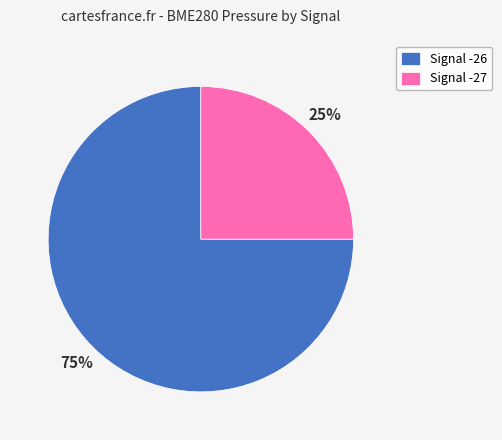

To the nearest percent, what is the combined percentage of Signal -27 and Signal -26?

100%